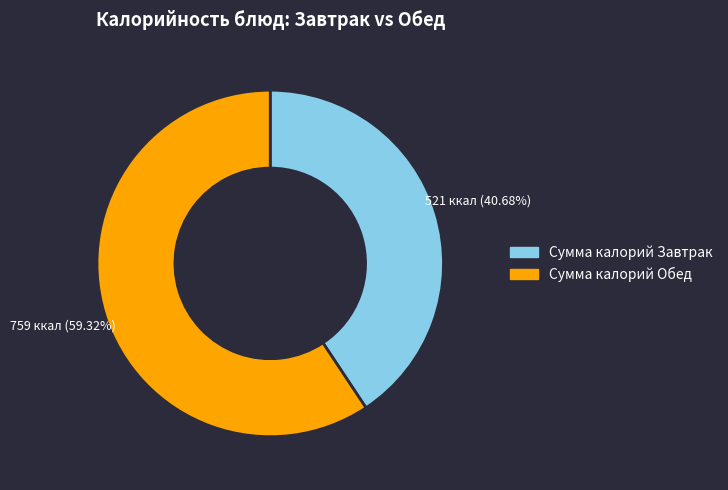

How many segments does this pie chart have?

2